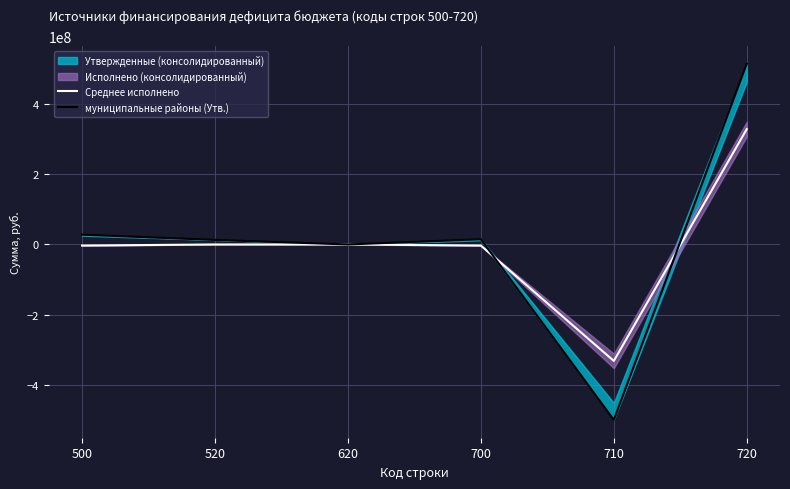

Reading left to right, list all the values displayed in this chart.

Среднее исполнено: -3104974.3	0.0	0.0	-3104974.3	-331932227.4	328827253.1
муниципальные районы (Утв.): 27922660.2	13000000.0	0.0	14922660.2	-500068058.8	514990719.0